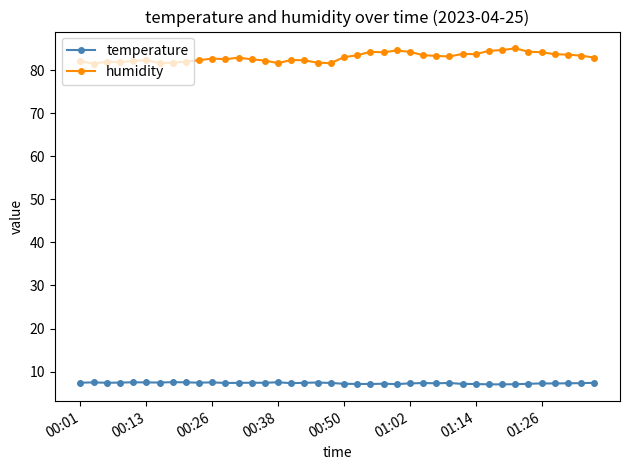

At how many categories does at least one series exceed 38?

40